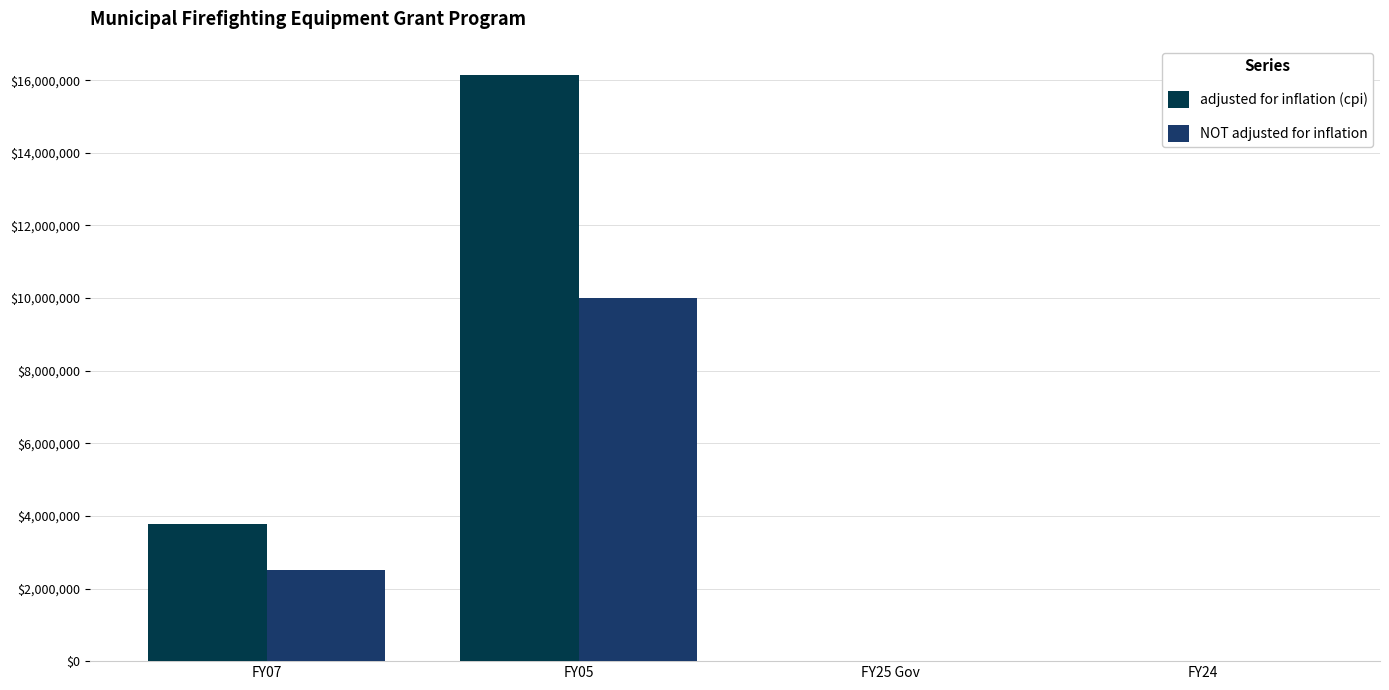

Reading left to right, what are all the values shown in this chart?

adjusted for inflation (cpi): FY07=3789593	FY05=16139833	FY25 Gov=0	FY24=0
NOT adjusted for inflation: FY07=2500000	FY05=10000000	FY25 Gov=0	FY24=0